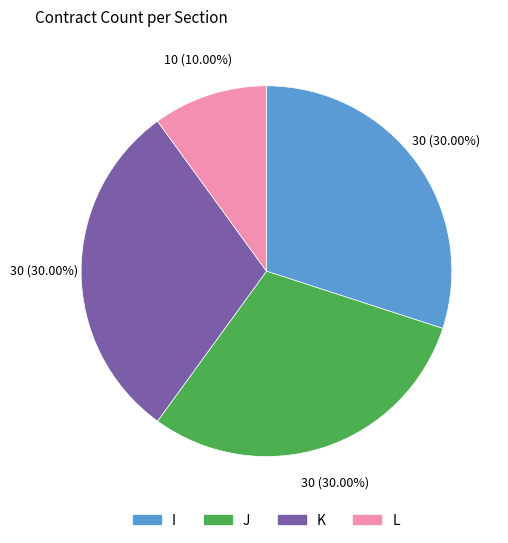

To the nearest percent, what is the difference between the L and I slice percentages?

20%